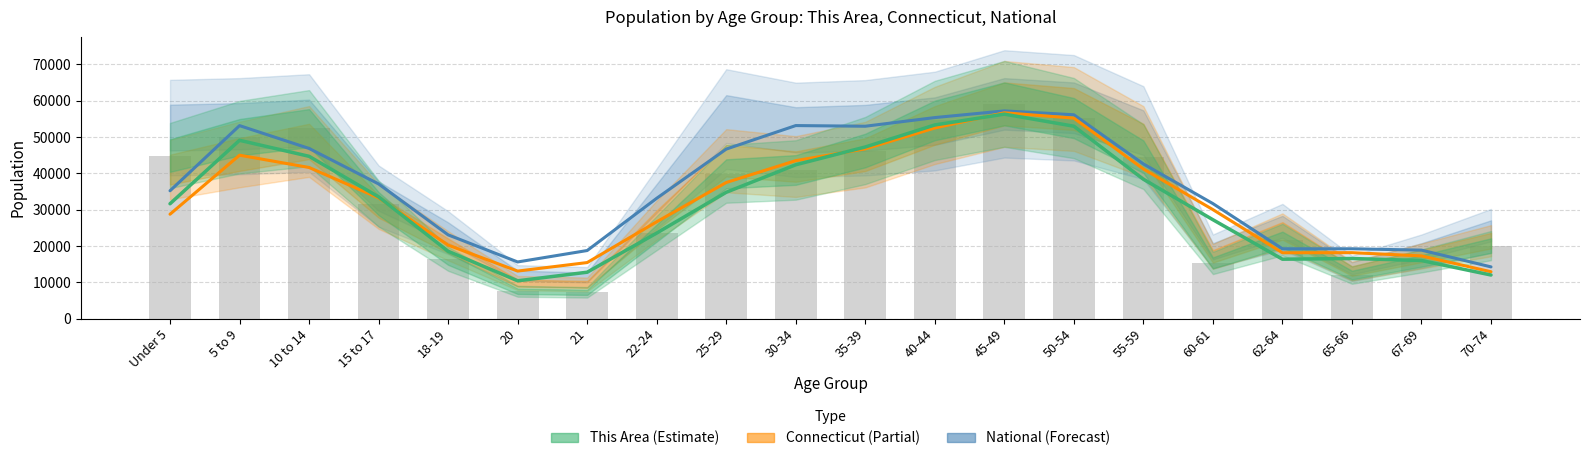

What is the highest value of the Connecticut series?

56680.7